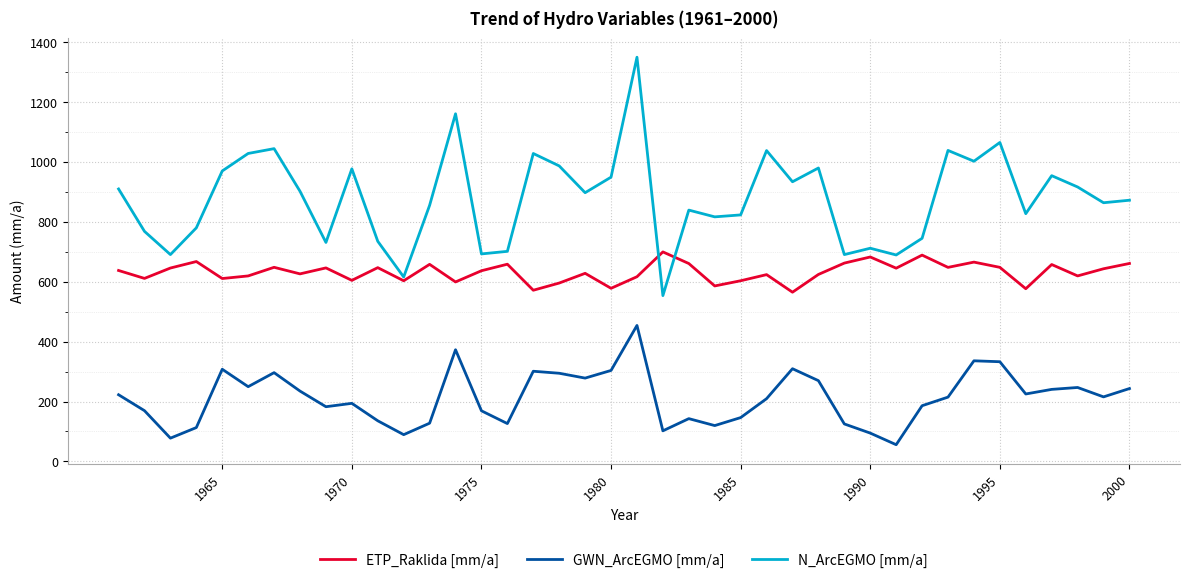

True or false: ETP_Raklida [mm/a] and GWN_ArcEGMO [mm/a] cross at least once.

False